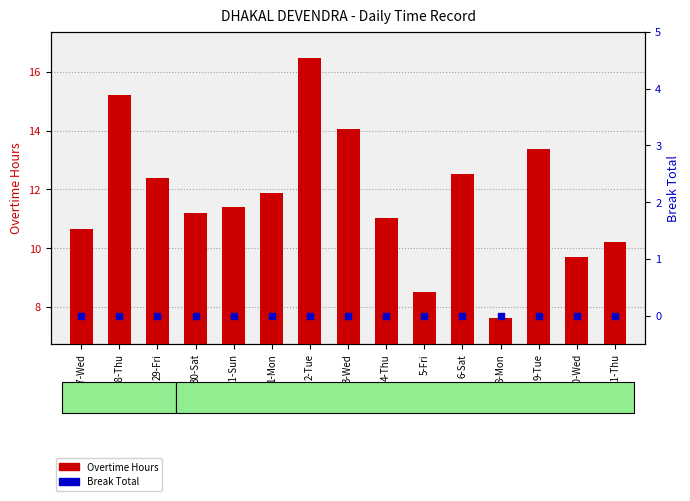

What are all the series names shown in the legend?

Overtime Hours, Break Total